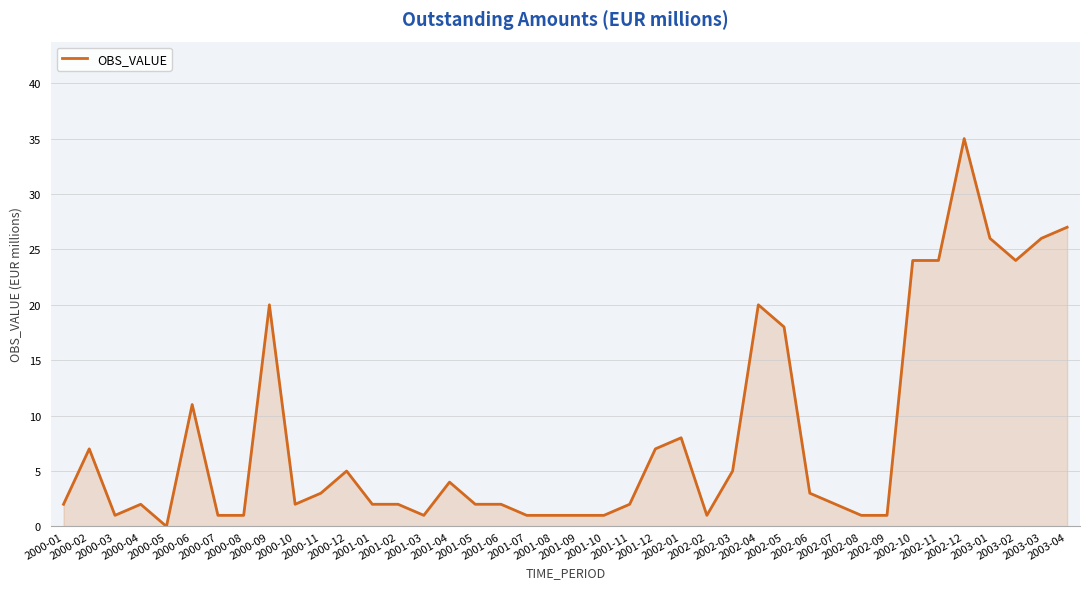

Which label corresponds to the largest value in the chart?

2002-12